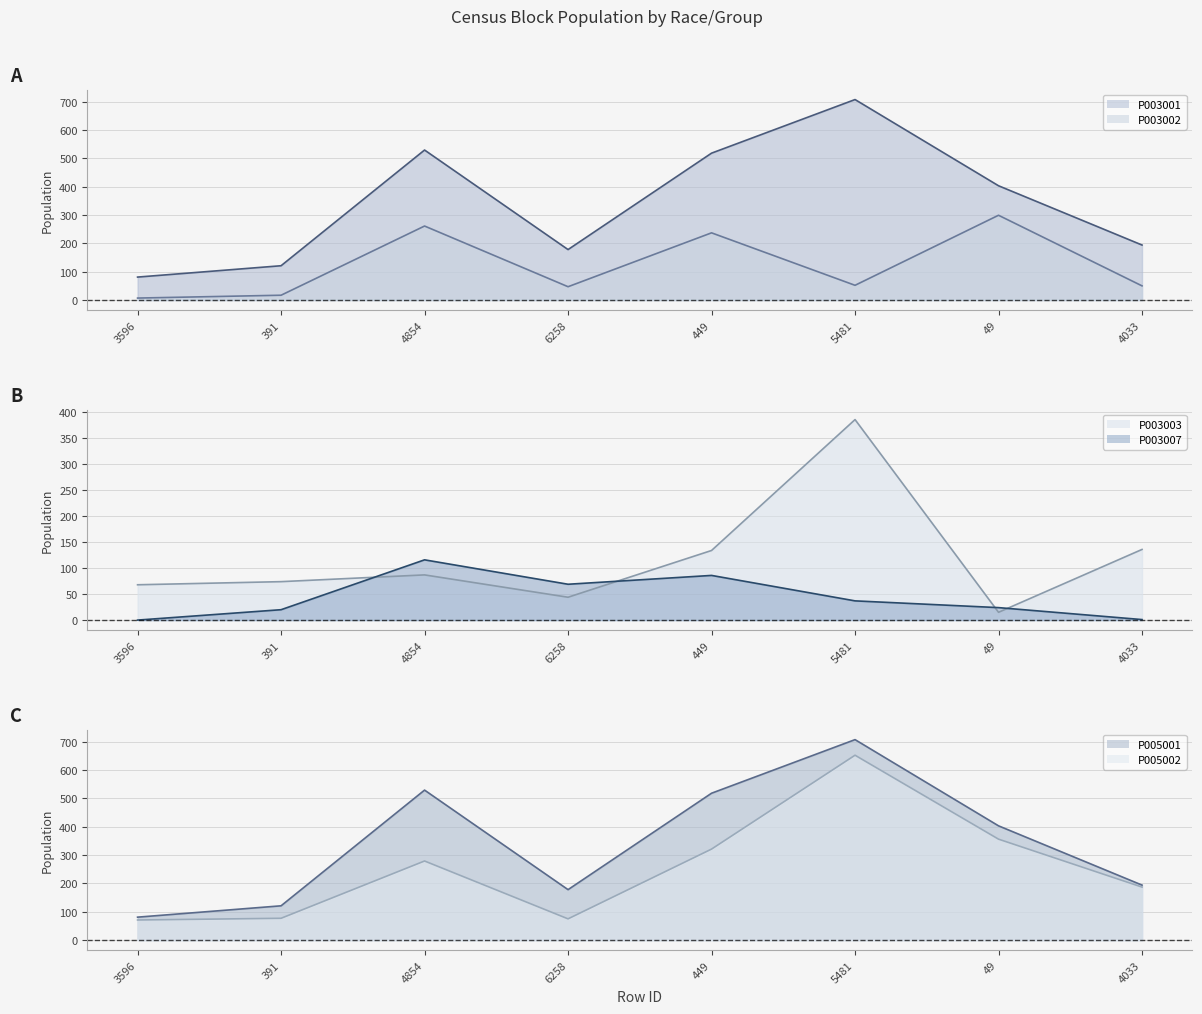

At which category is the sum across all series the highest?

5481